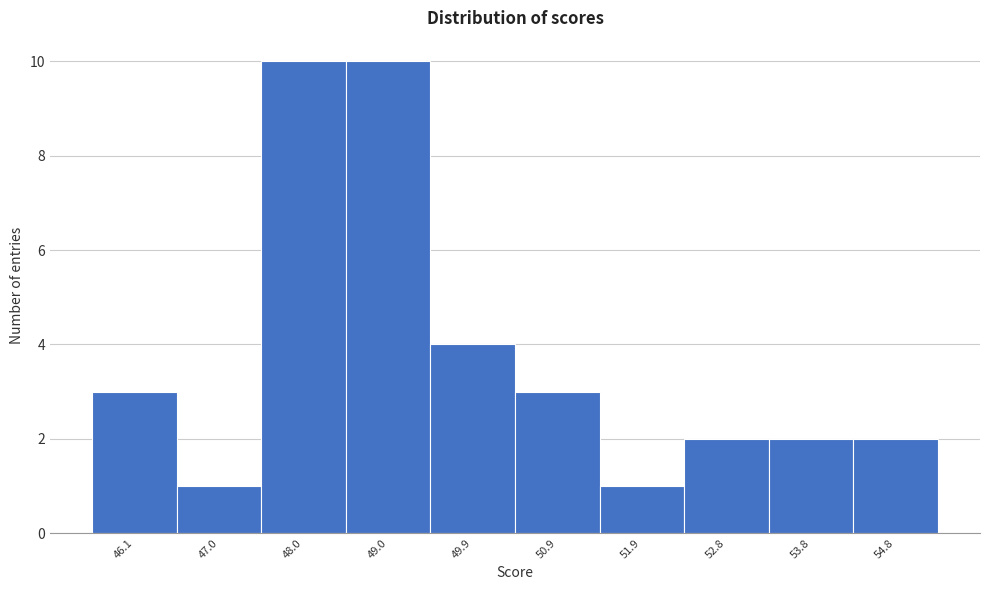

Reading left to right, what are all the values shown in this chart?

3	1	10	10	4	3	1	2	2	2